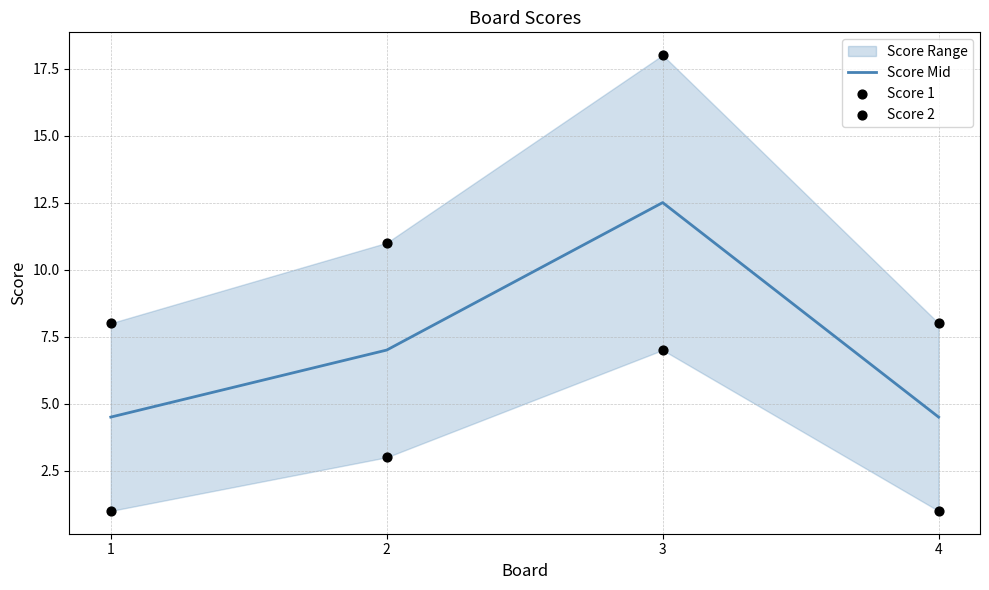

Which series has the widest spread of Y values?

Score 2